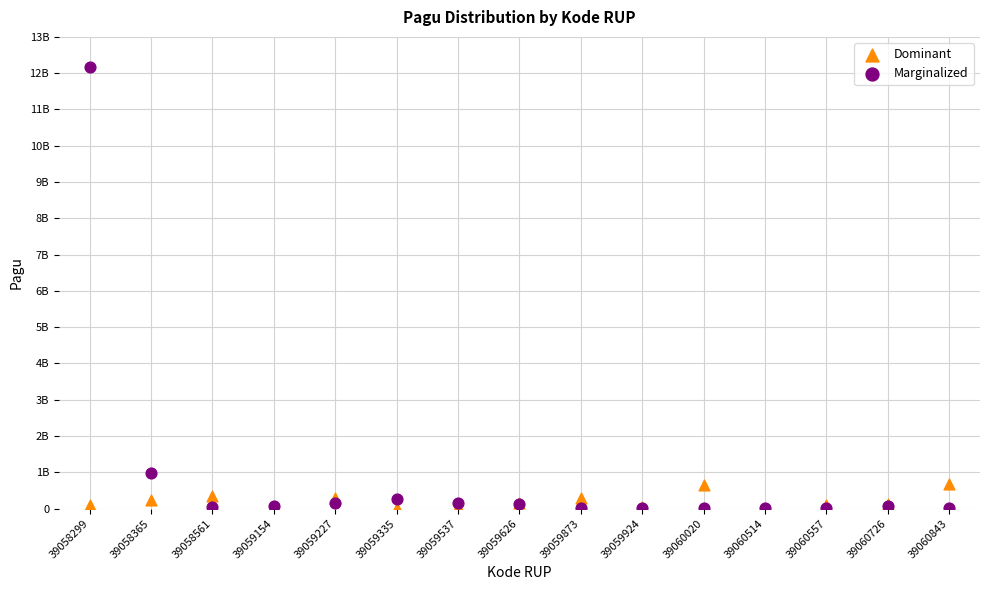

What are all the series names shown in the legend?

Dominant, Marginalized